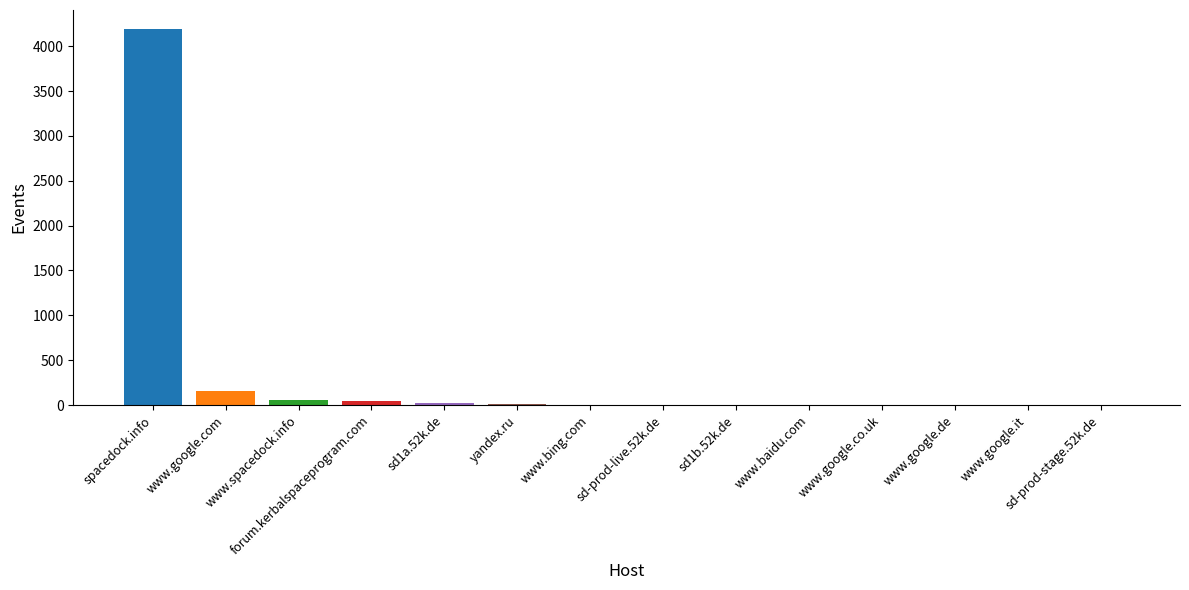

Which label corresponds to the largest value in the chart?

spacedock.info